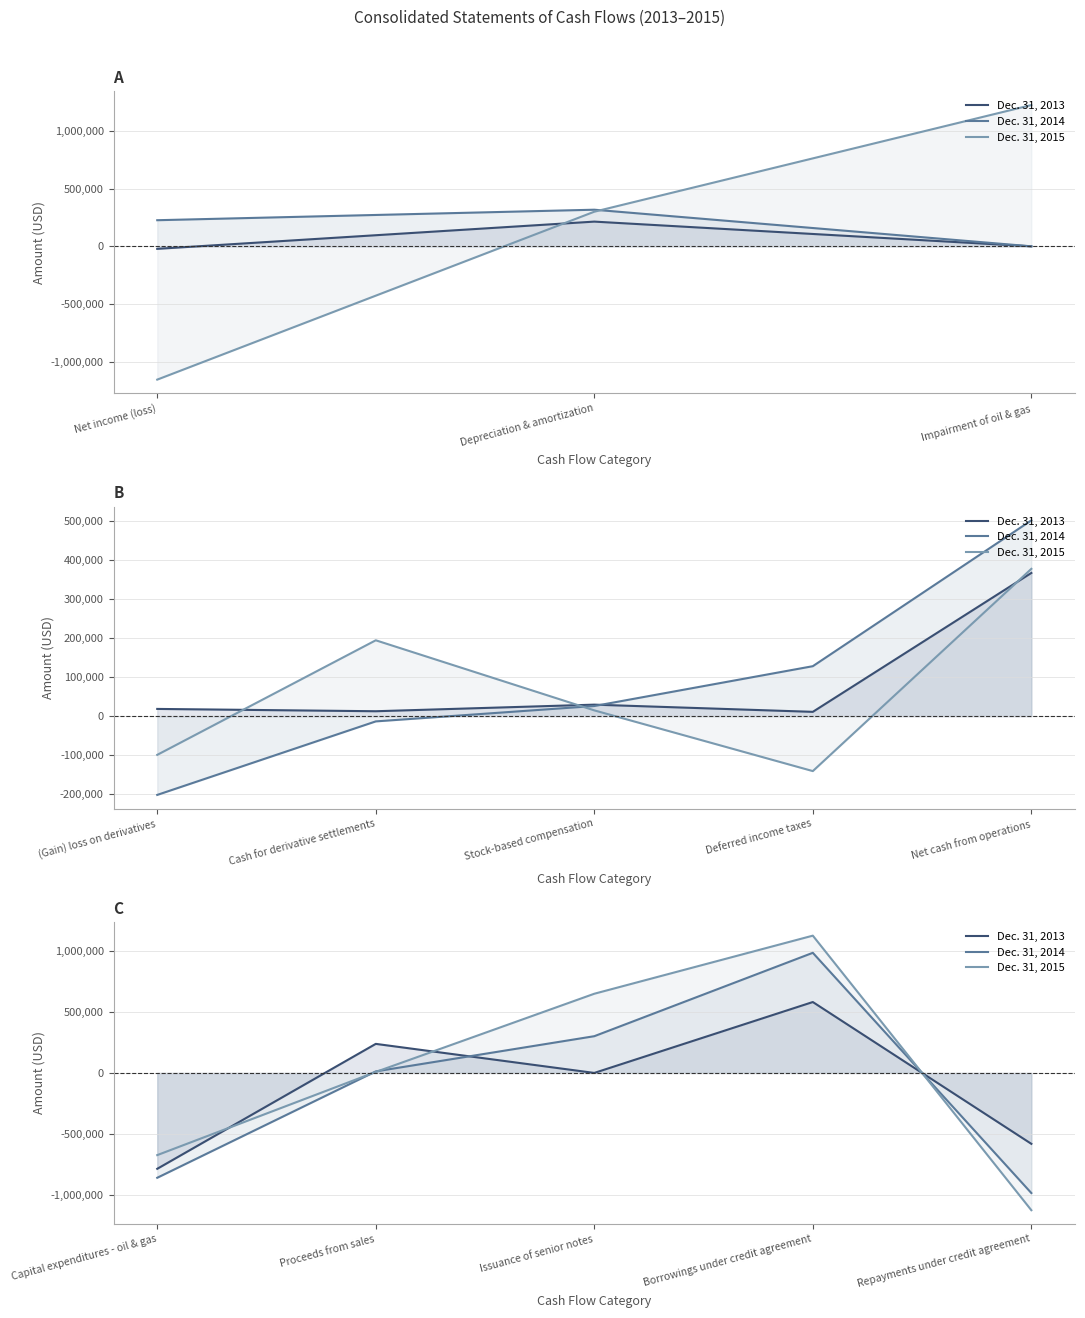

True or false: Dec. 31, 2013 and Dec. 31, 2015 intersect in this chart.

True